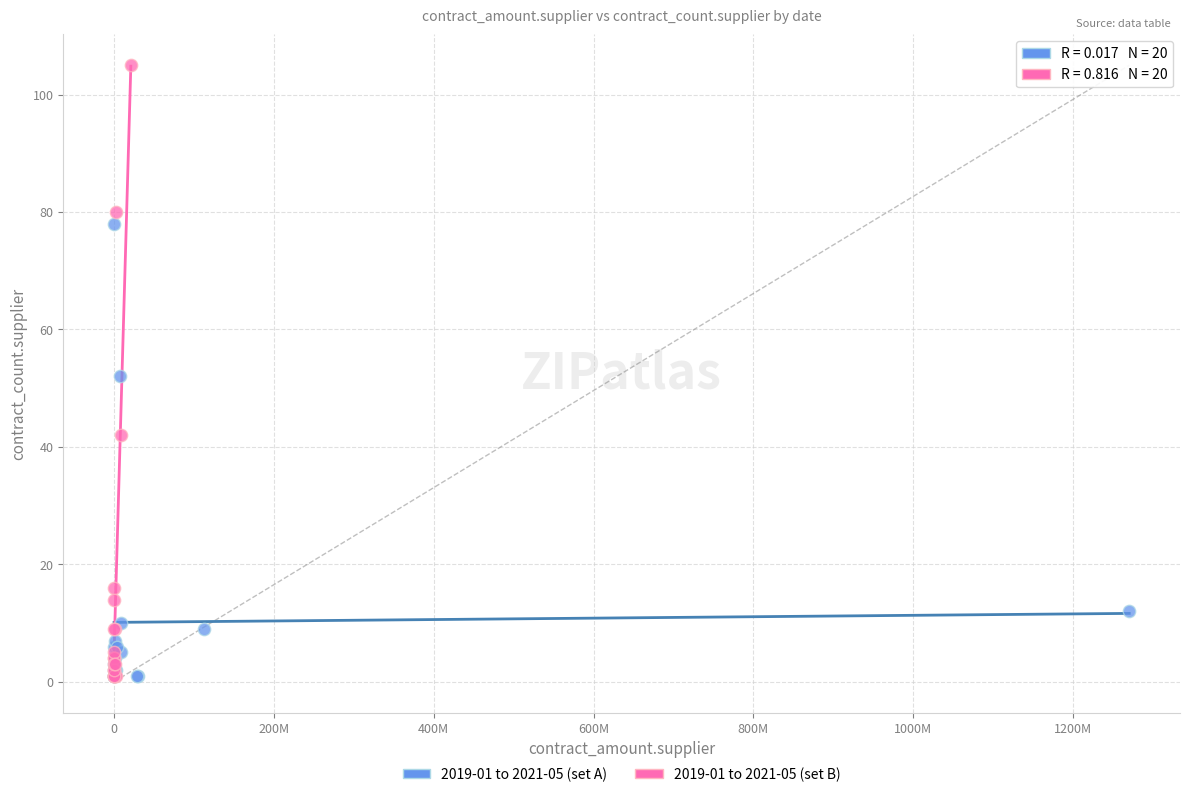

Which series has the widest spread of Y values?

2019-01 to 2021-05 (set B)